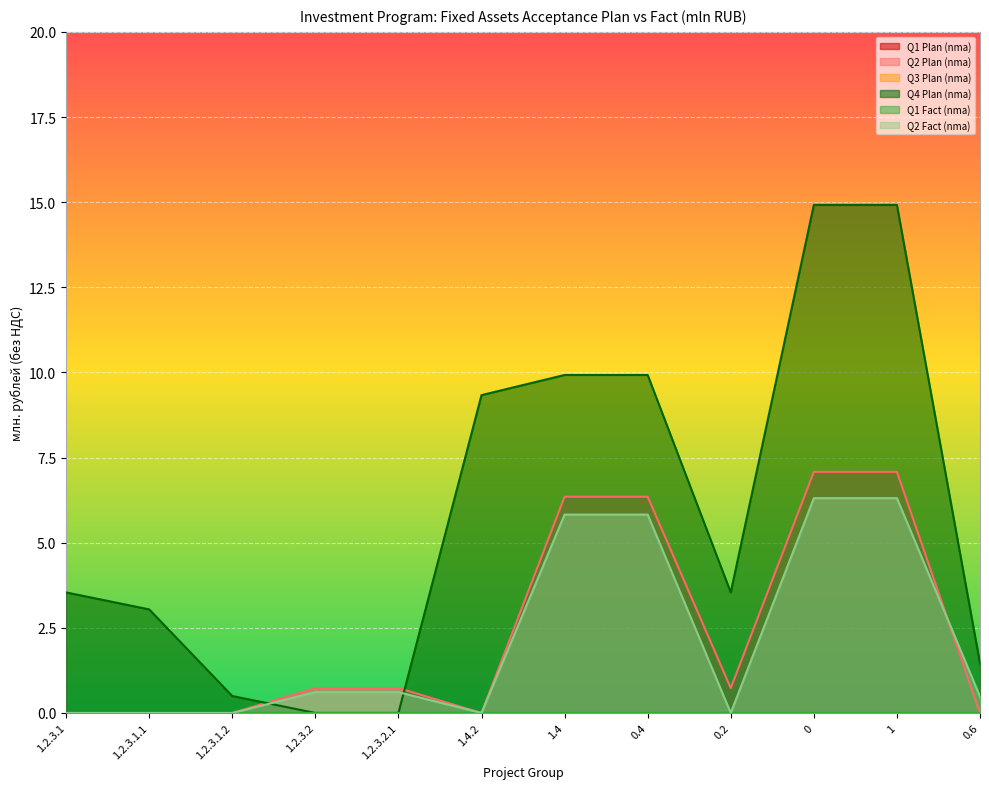

What value does the Q4 Plan (nma) series have at 1.2.3.1.2?

0.5